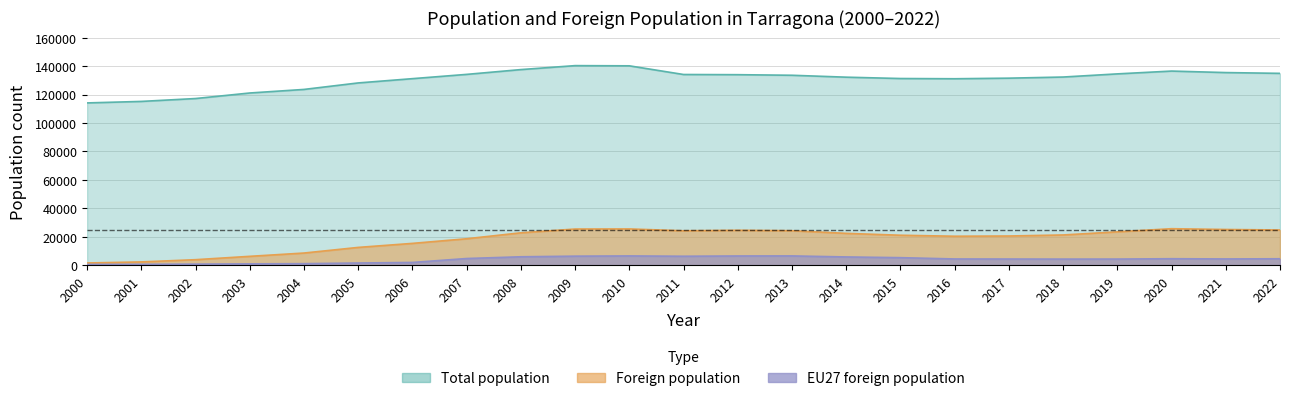

Which series has the largest total across all categories?

Total population